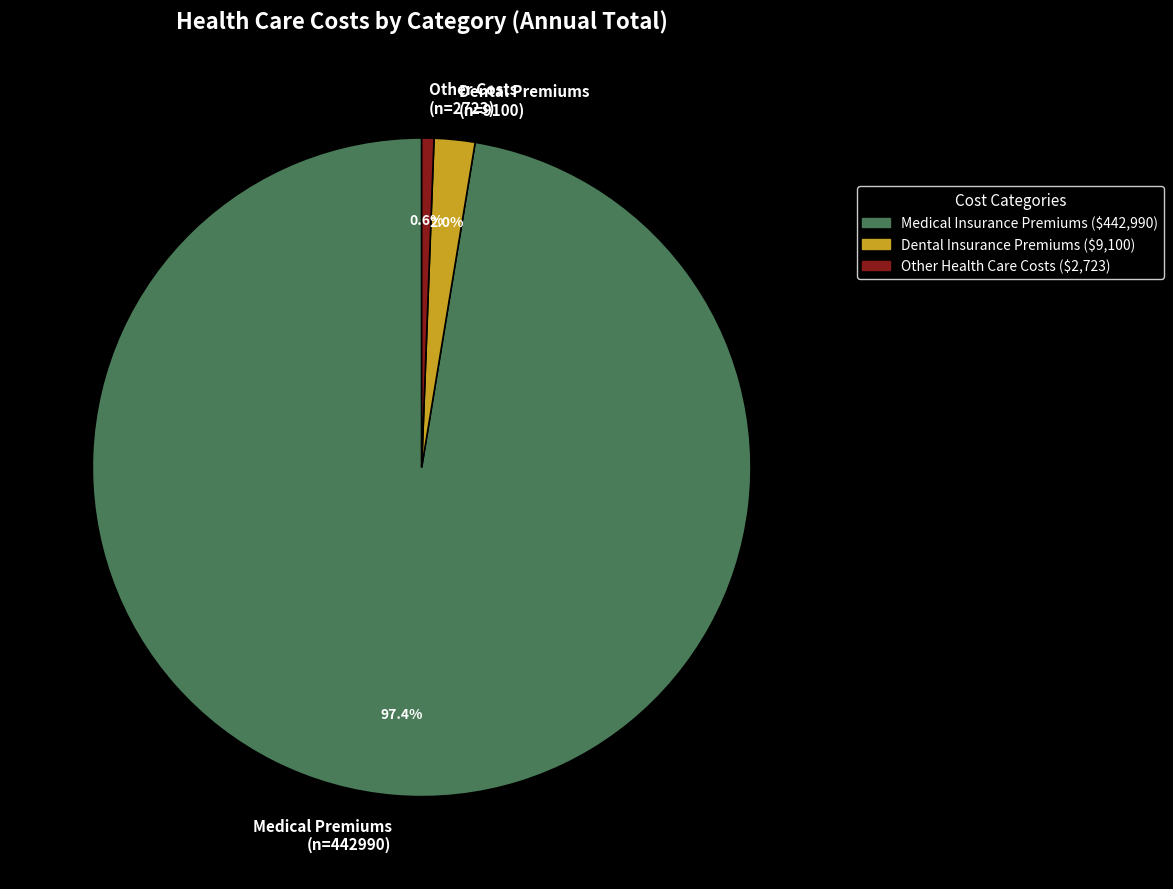

Rank the categories by value from highest to lowest.

Medical Premiums (n=442990), Dental Premiums (n=9100), Other Costs (n=2723)